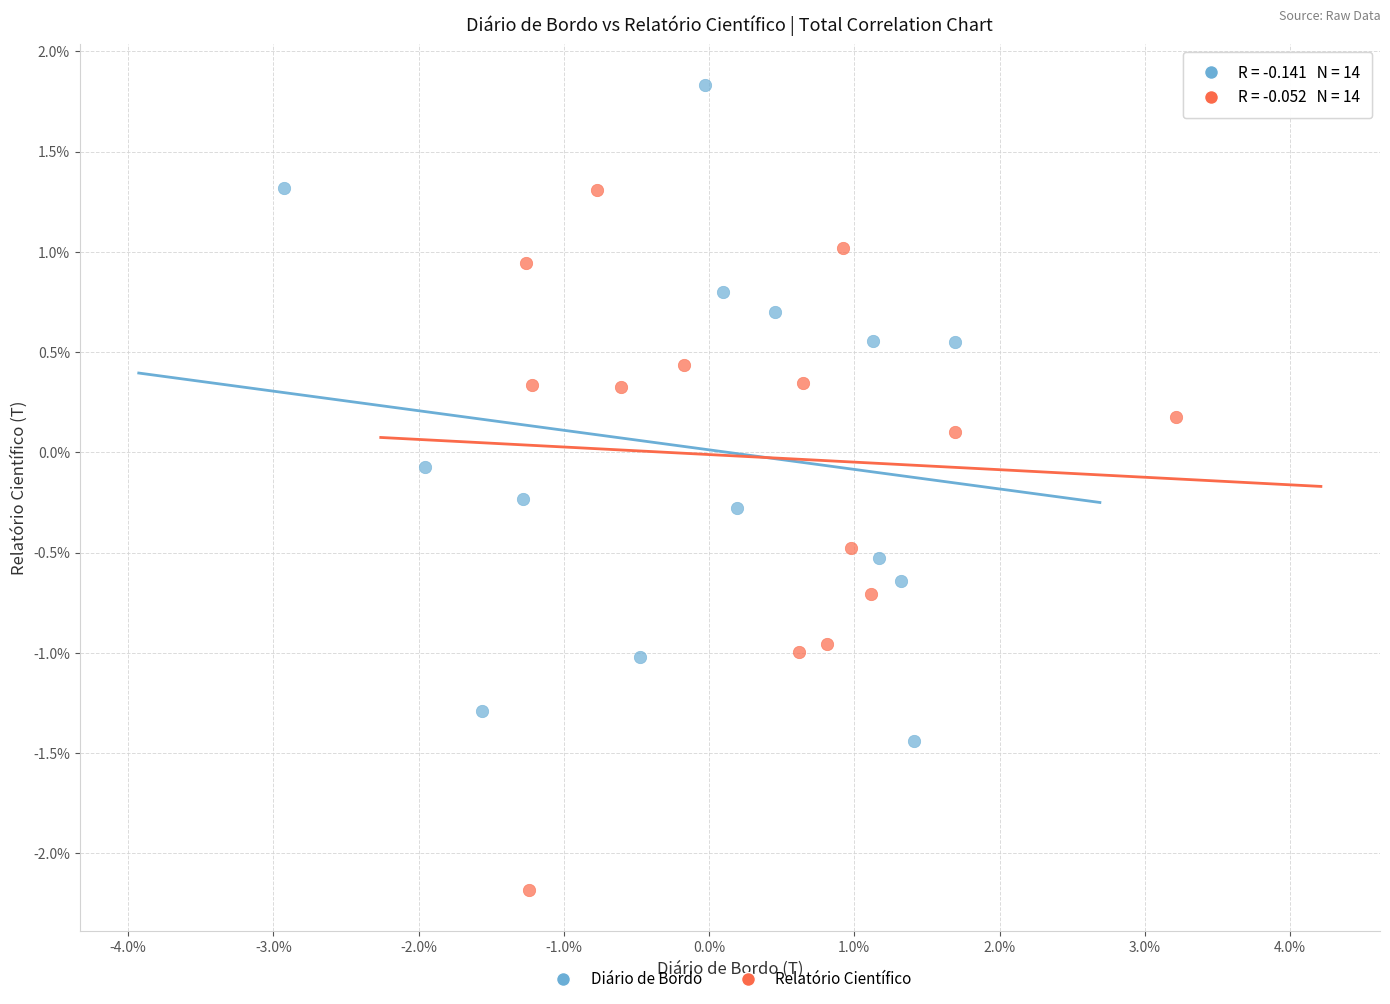

Which series reaches the minimum Y coordinate?

Relatório Científico